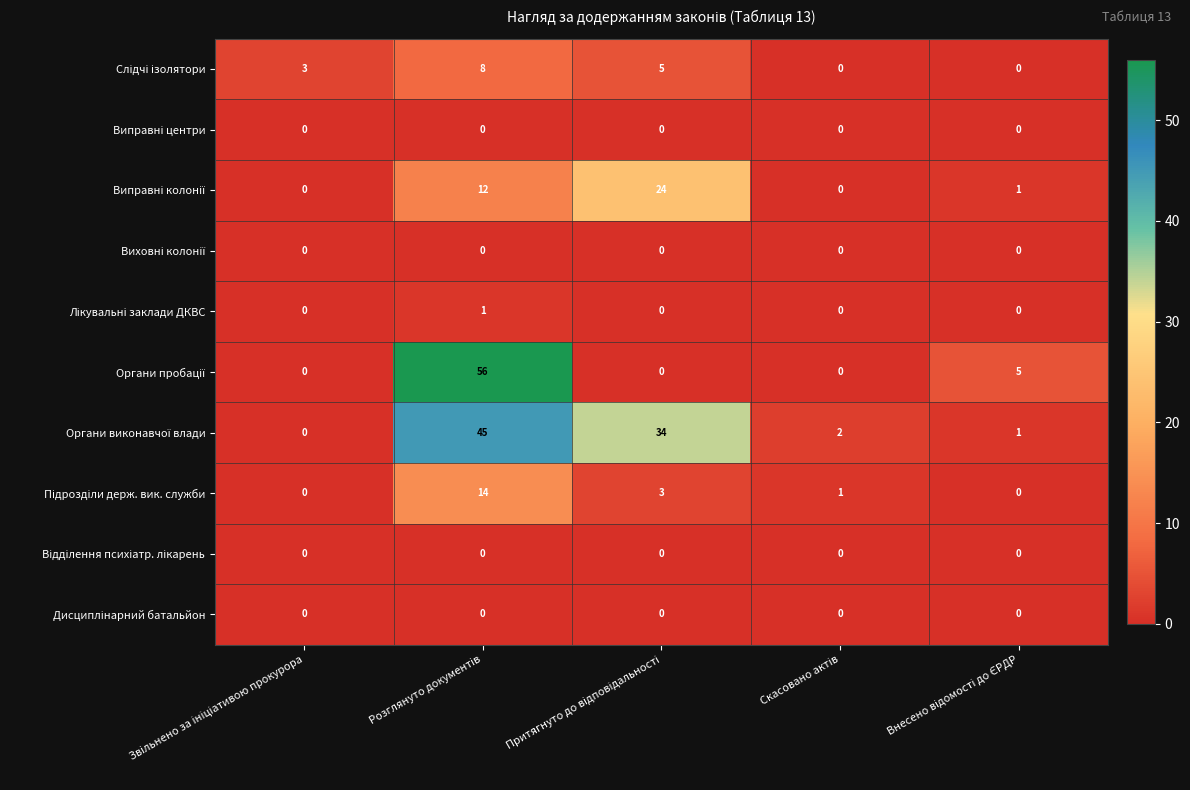

Which series changed the most between Розглянуто документів and Внесено відомості до ЄРДР?

Органи пробації